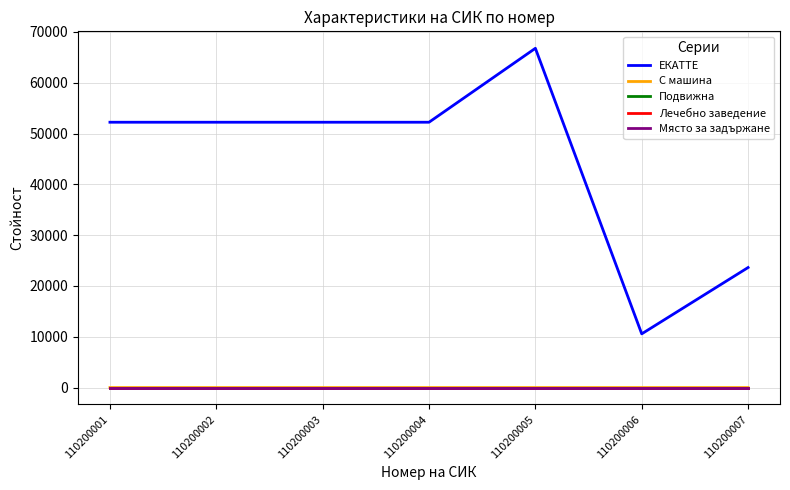

What is the average value of the С машина series?

1